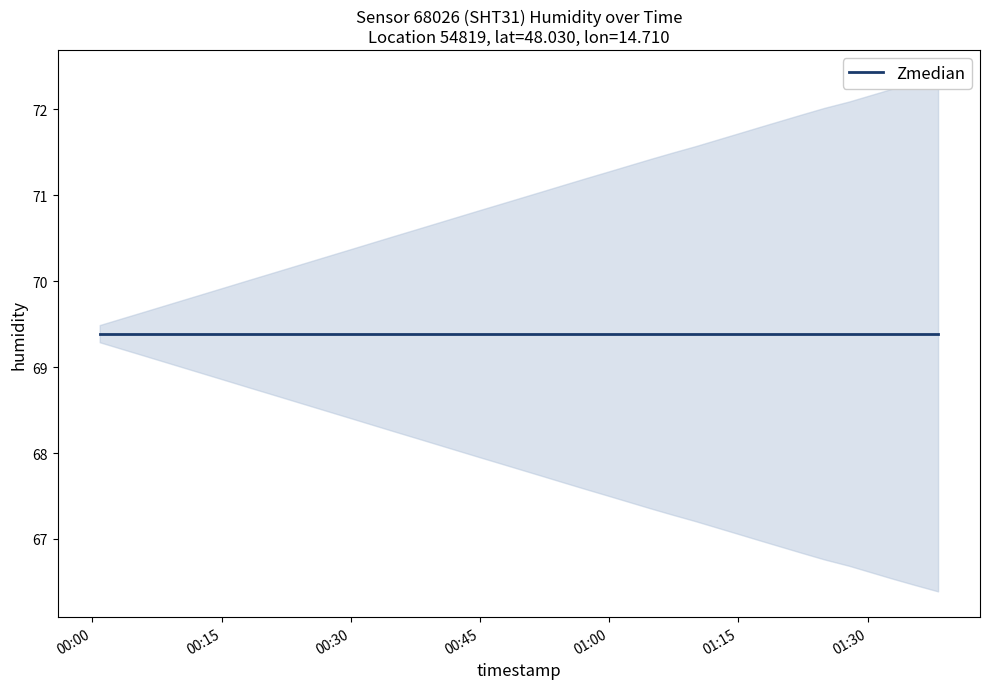

How many lines are shown in the chart?

1